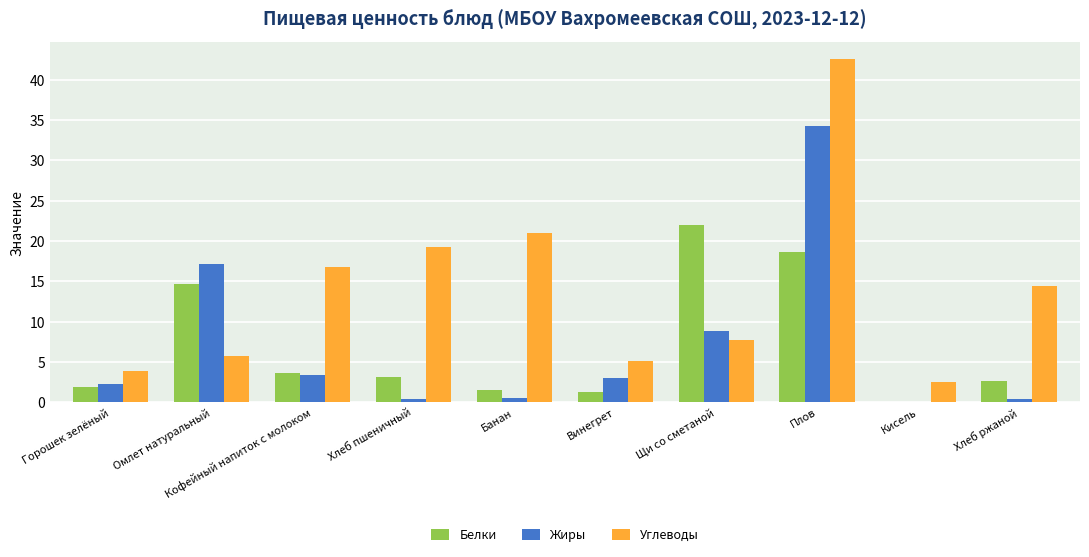

At which category is the sum across all series the highest?

Плов